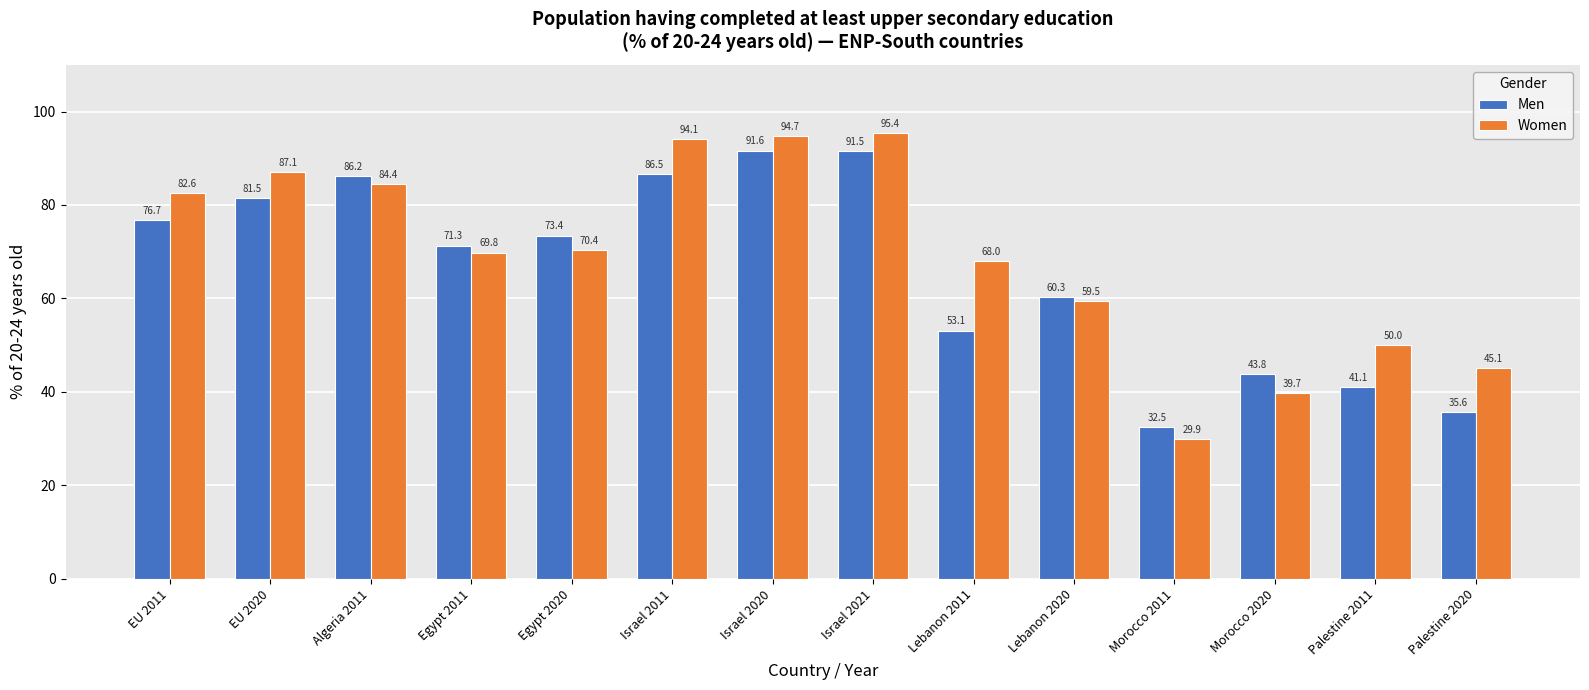

Which label corresponds to the largest value in the chart?

Israel 2021